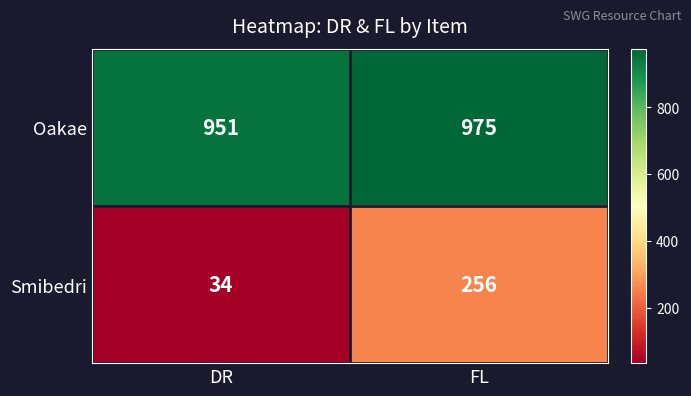

At DR, list the series in order from largest to smallest.

Oakae, Smibedri